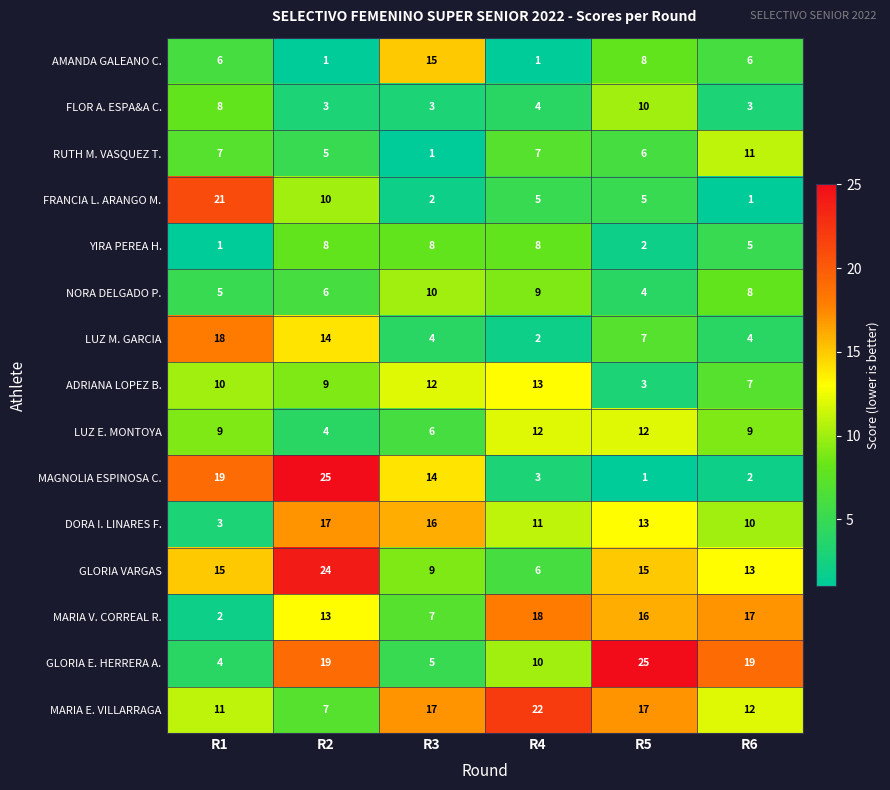

Count the RUTH M. VASQUEZ T. values in the range 5 to 7.

4